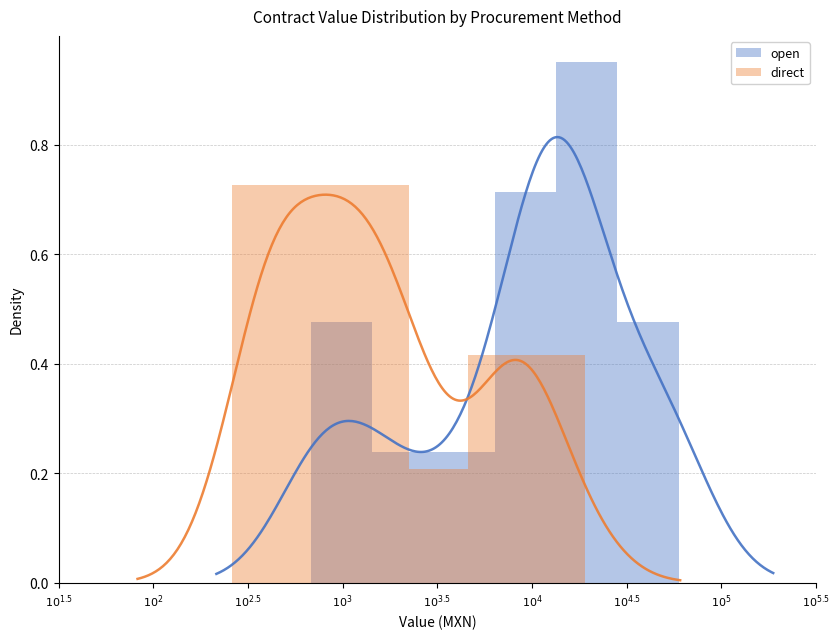

What is the smallest value displayed?

0.2